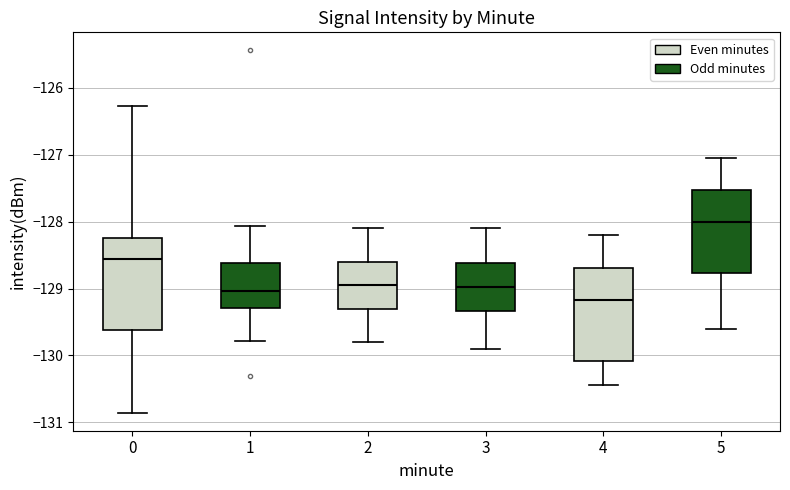

Which box has the lowest median line?

4